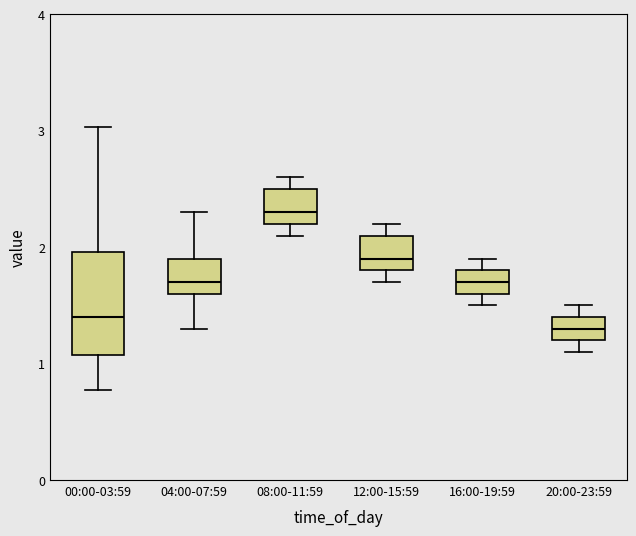

Reading left to right, transcribe this box plot: for each box, give where its median line is, the range the box spans, and where its two whiskers end, as read against the y-axis. The values are not printed on the chart, so give them approximately, as read against the axis.

00:00-03:59: median 1.4, box 1.1 to 2.0, whiskers 0.8 to 3.0
04:00-07:59: median 1.7, box 1.6 to 1.9, whiskers 1.3 to 2.3
08:00-11:59: median 2.3, box 2.2 to 2.5, whiskers 2.1 to 2.6
12:00-15:59: median 1.9, box 1.8 to 2.1, whiskers 1.7 to 2.2
16:00-19:59: median 1.7, box 1.6 to 1.8, whiskers 1.5 to 1.9
20:00-23:59: median 1.3, box 1.2 to 1.4, whiskers 1.1 to 1.5